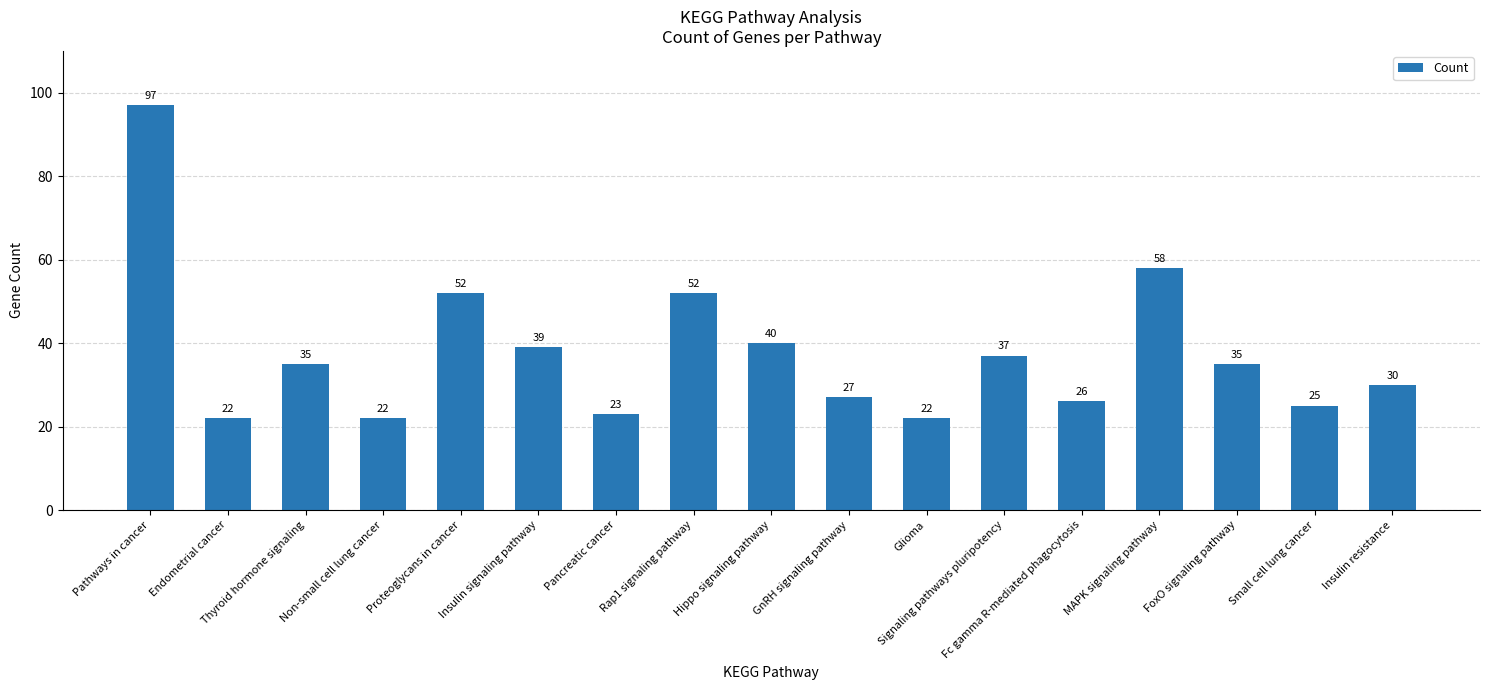

The chart shows a value of 30 at Insulin resistance. True or false?

True